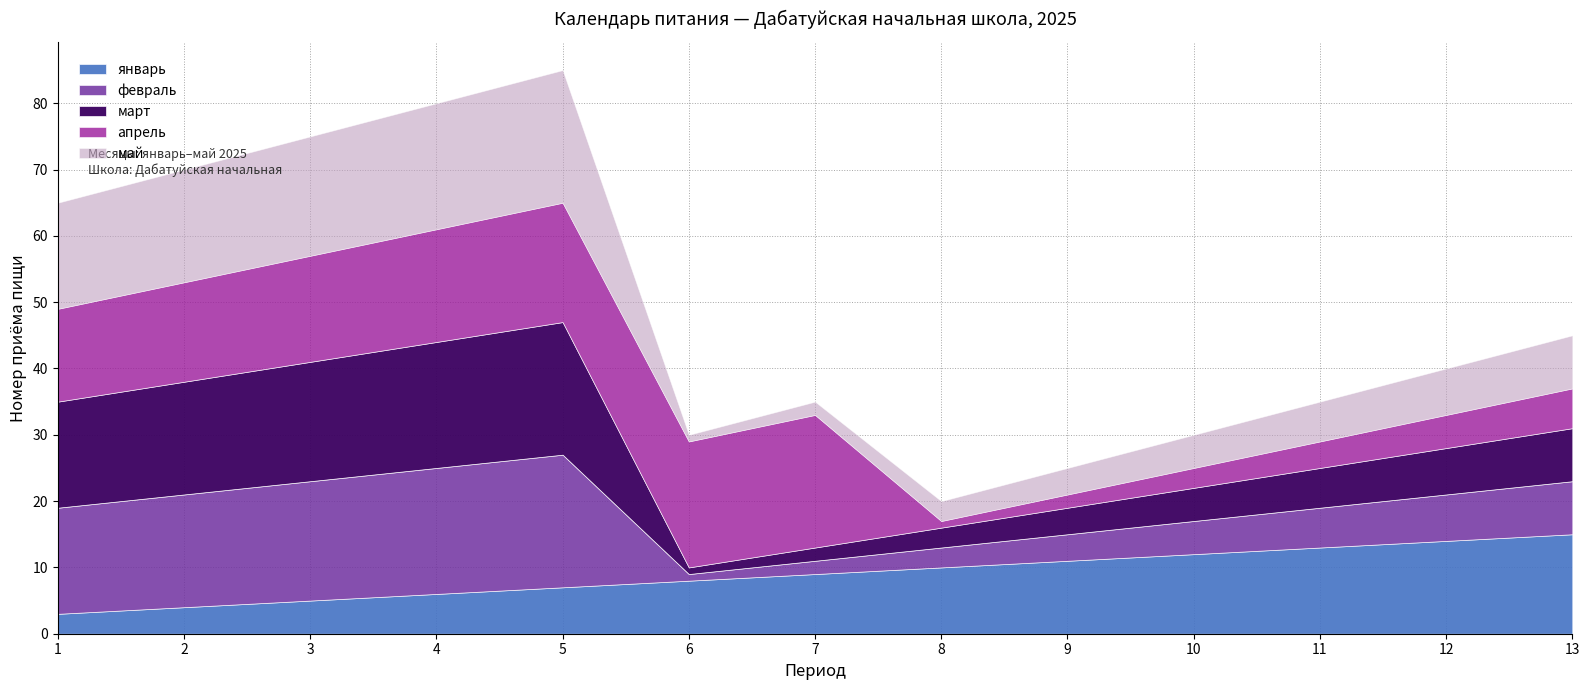

Which category has the highest value in the апрель series?

7